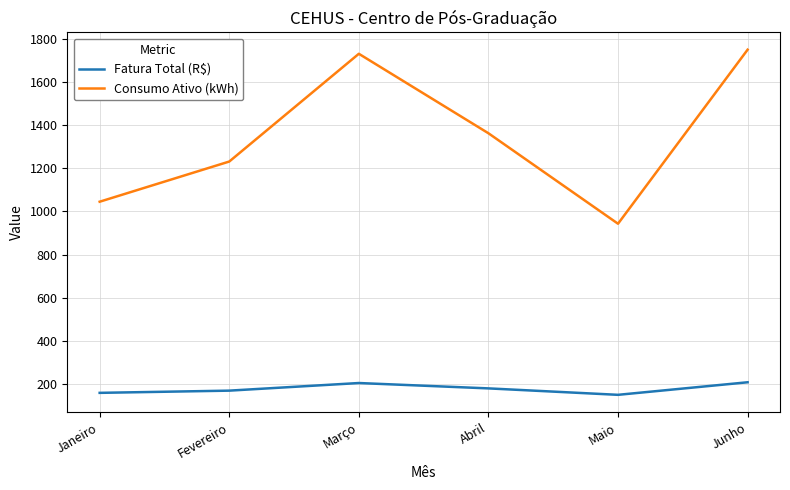

Rank the series at Janeiro from lowest to highest value.

Fatura Total (R$), Consumo Ativo (kWh)